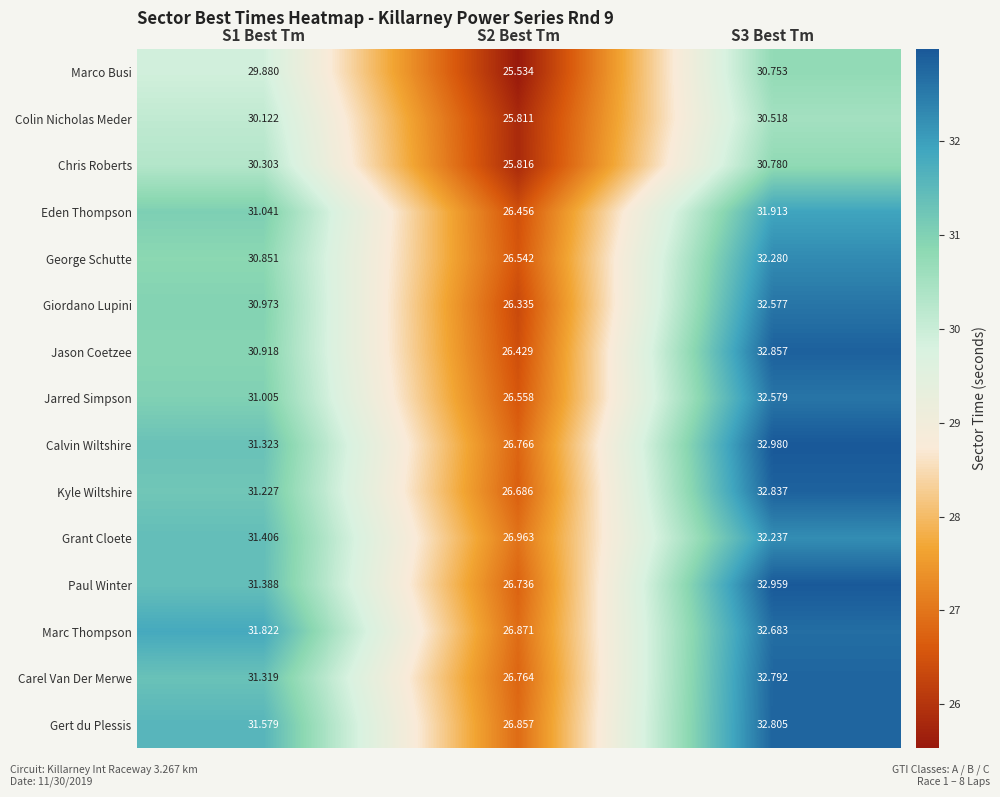

Which series changed the most between S2 Best Tm and S3 Best Tm?

Jason Coetzee